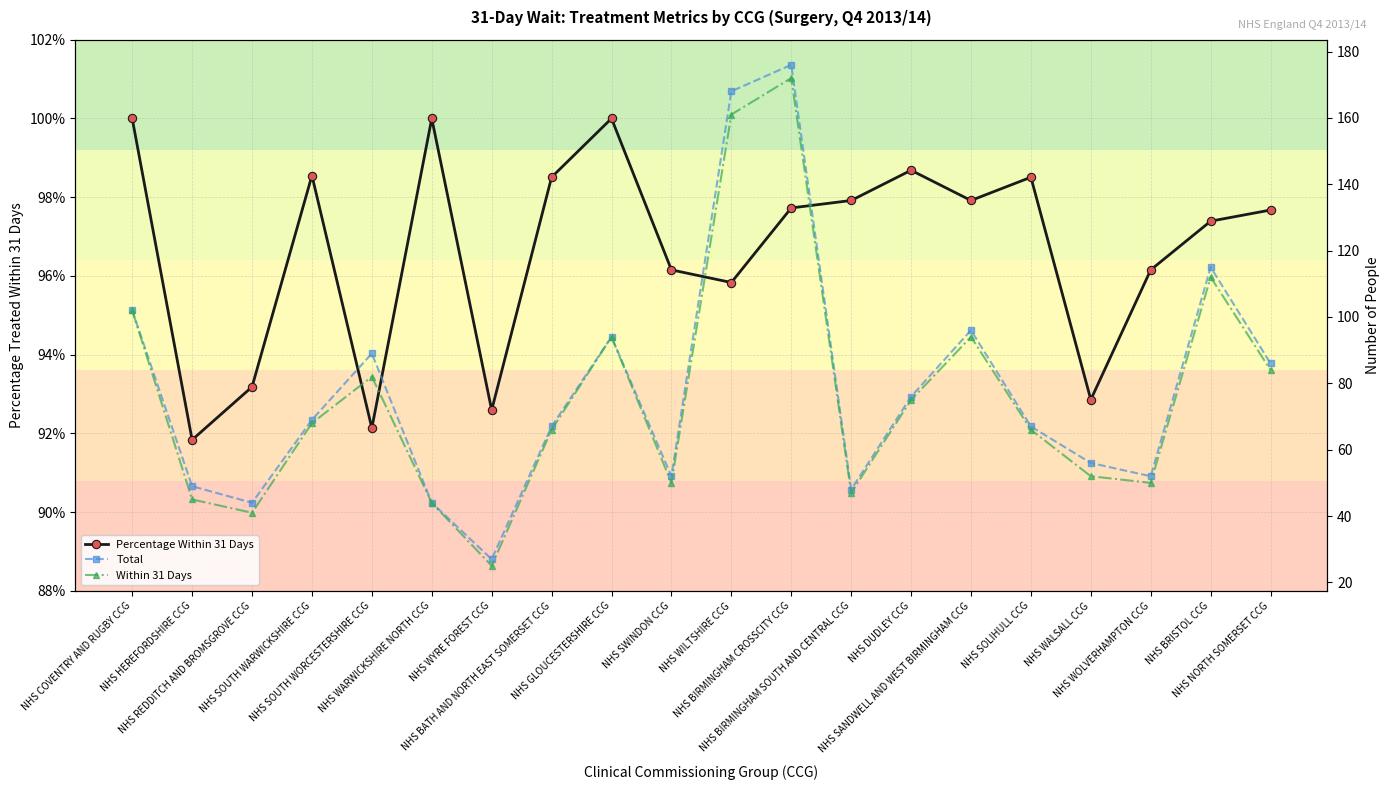

What is the total value across all series at NHS WYRE FOREST CCG?

52.9